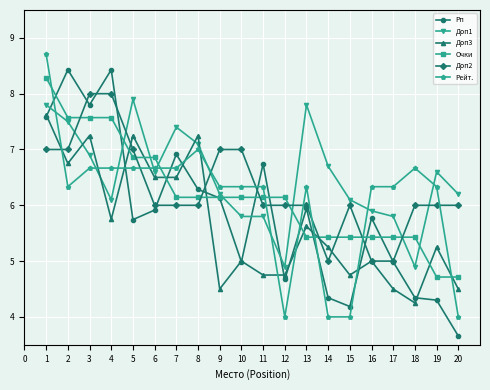

What are all the series names shown in the legend?

Рп, Доп1, Доп3, Очки, Доп2, Рейт.